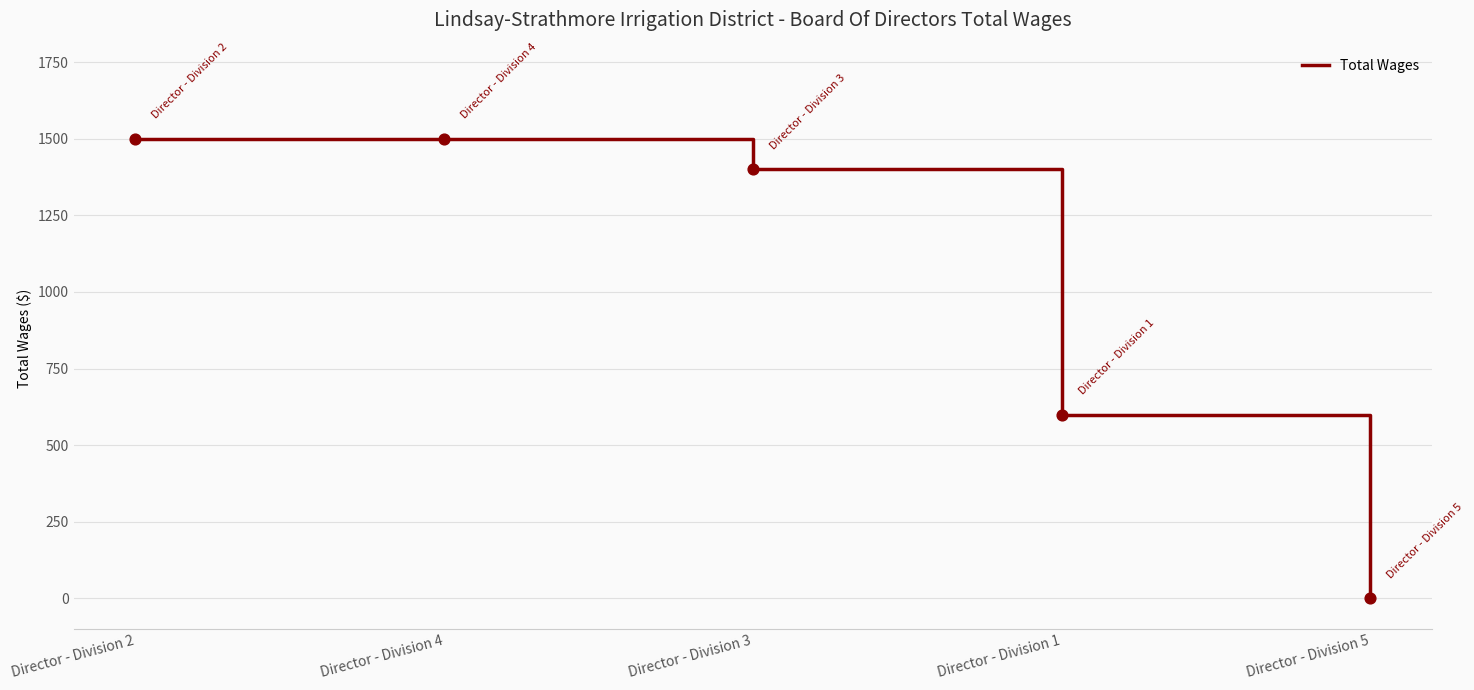

Between Director - Division 3 and Director - Division 1, which is larger?

Director - Division 3